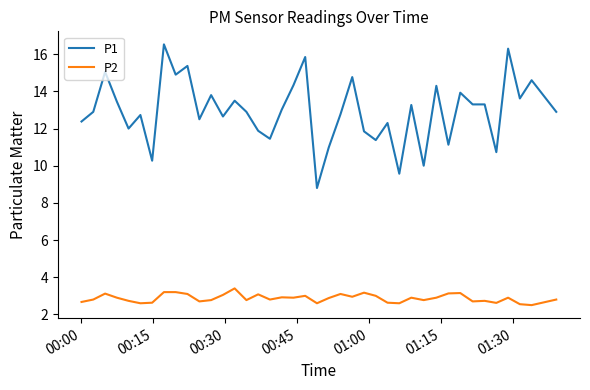

List the series in order of their peak value, highest first.

P1, P2